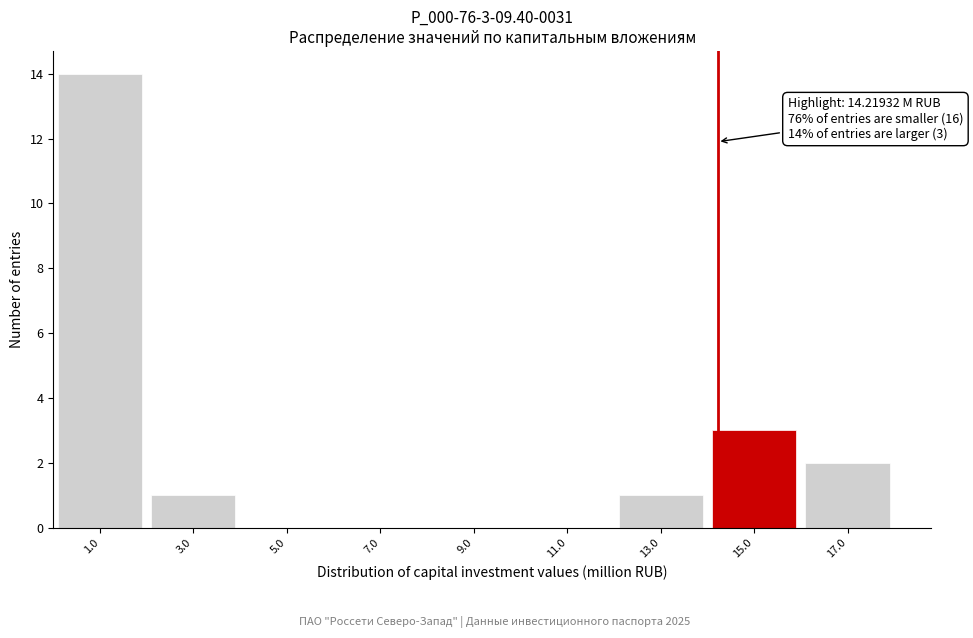

Which range on the x-axis has the tallest bar?

0 to 2